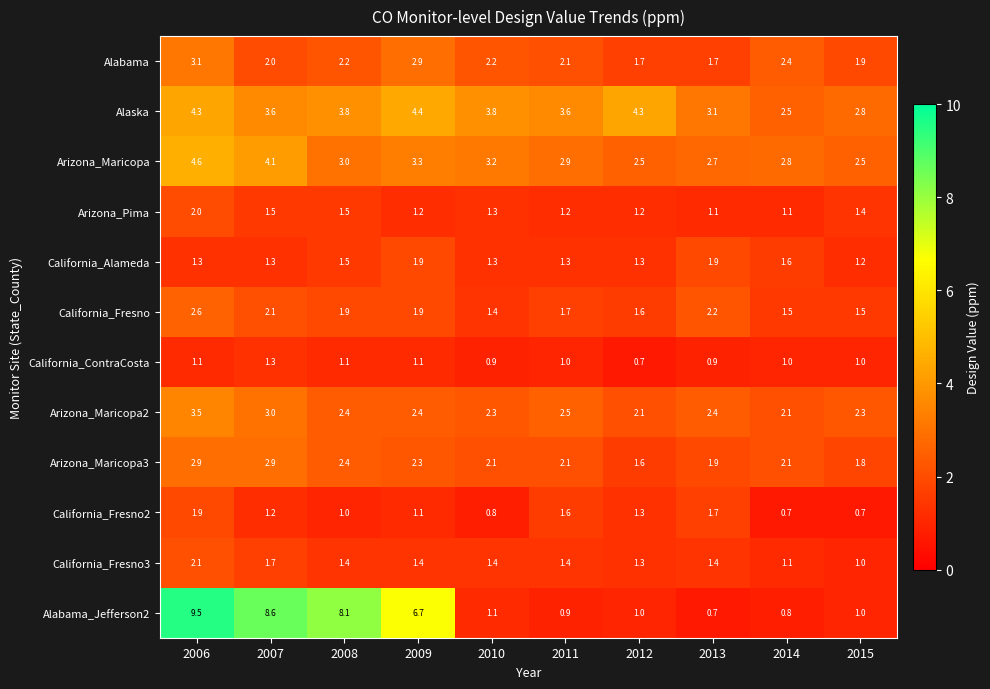

Which category has the lowest value in the Alabama_Jefferson2 series?

2013